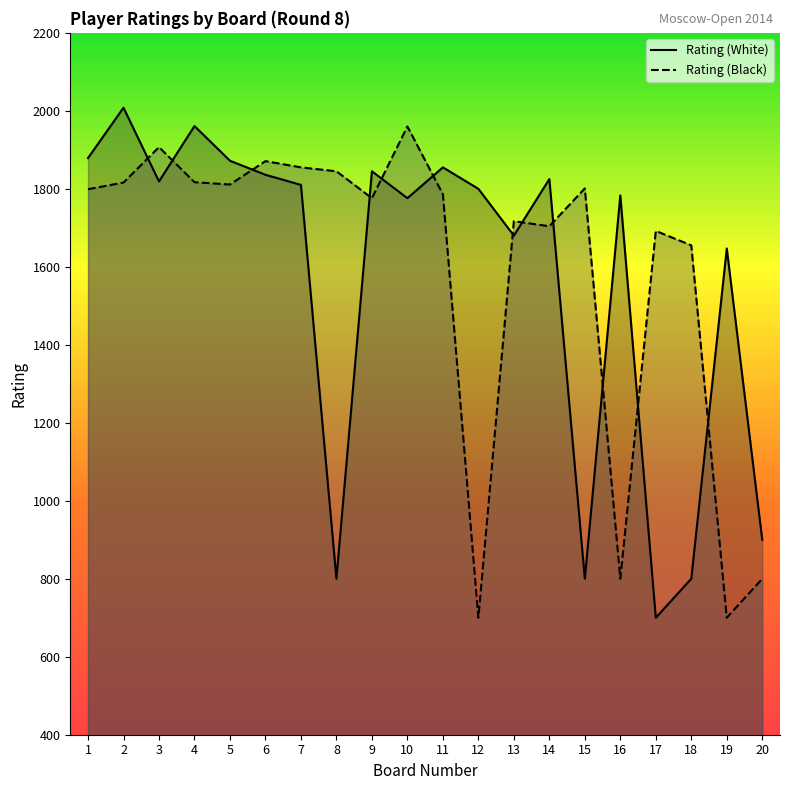

Where is Rating (White) nearest to the value 1354?

19